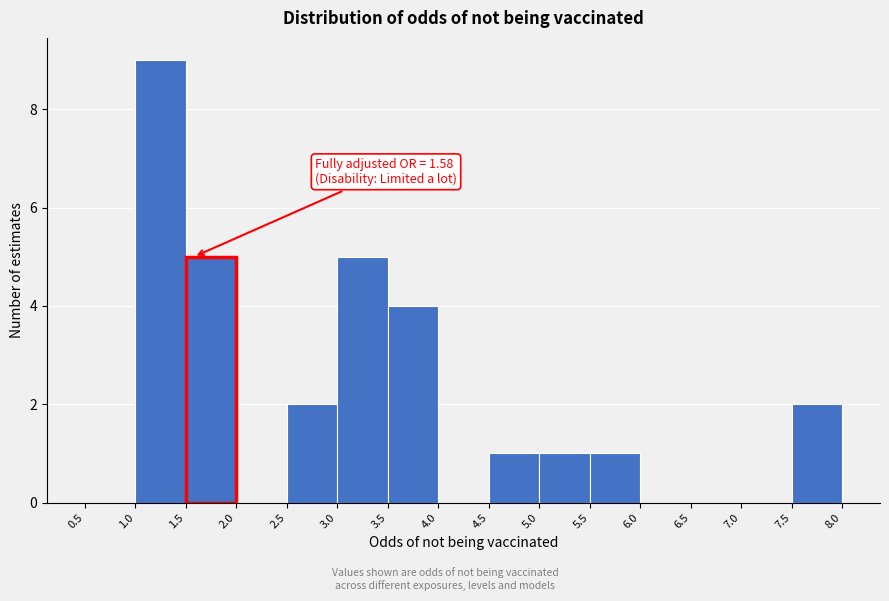

Which range on the x-axis has the tallest bar?

1.0 to 1.5